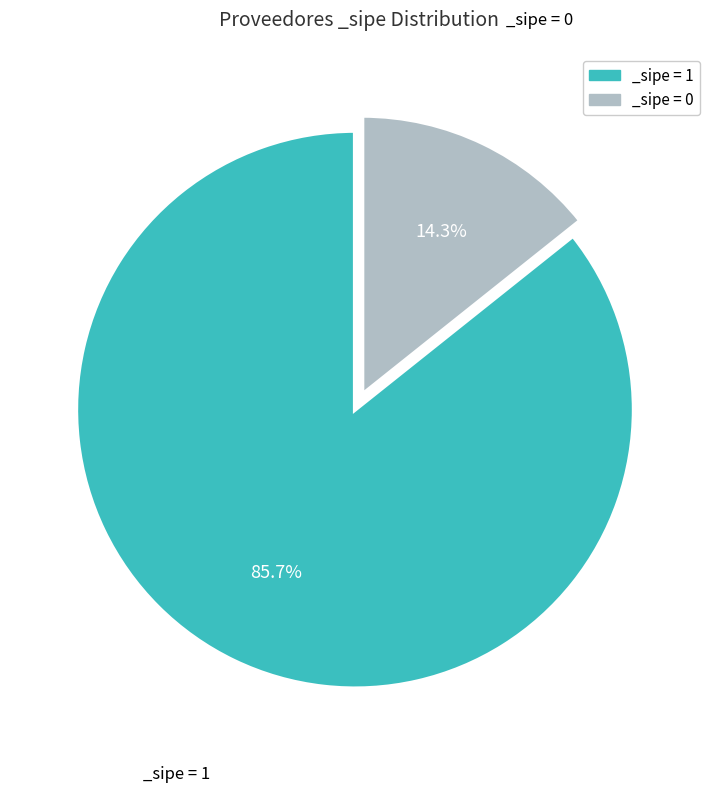

Combined, what portion of the pie is _sipe = 1 and _sipe = 0?

100.0%